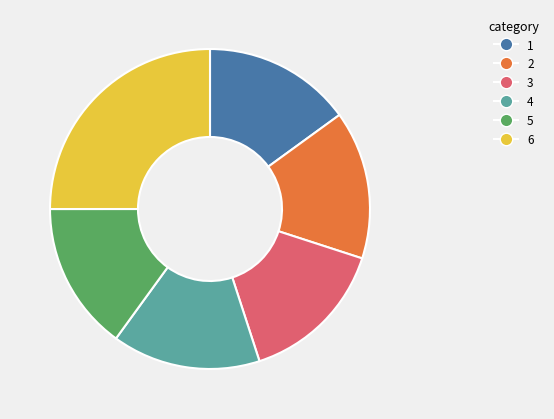

Is there a majority slice in this chart?

No